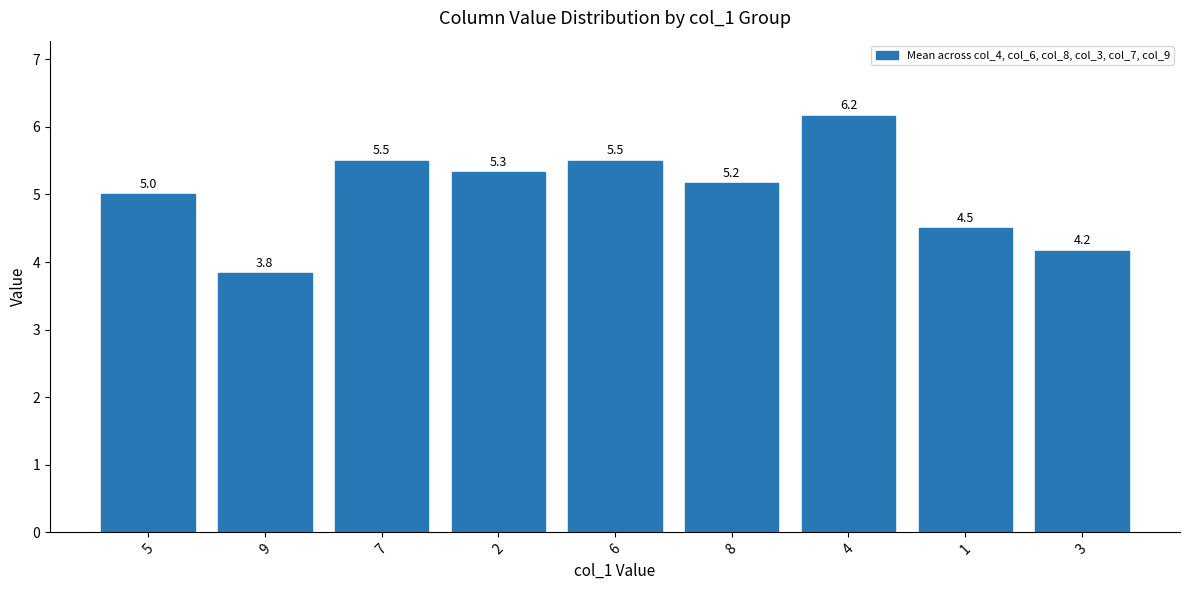

Reading left to right, extract all data points from this chart.

5=5.0	9=3.8	7=5.5	2=5.3	6=5.5	8=5.2	4=6.2	1=4.5	3=4.2